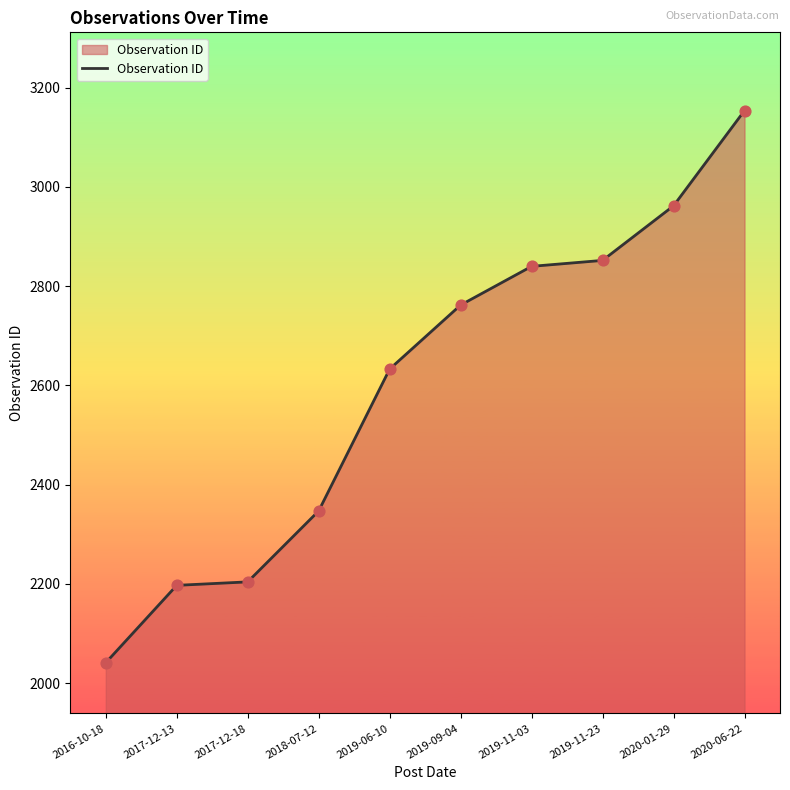

What is the change in value from 2016-10-18 to 2020-01-29?

+921